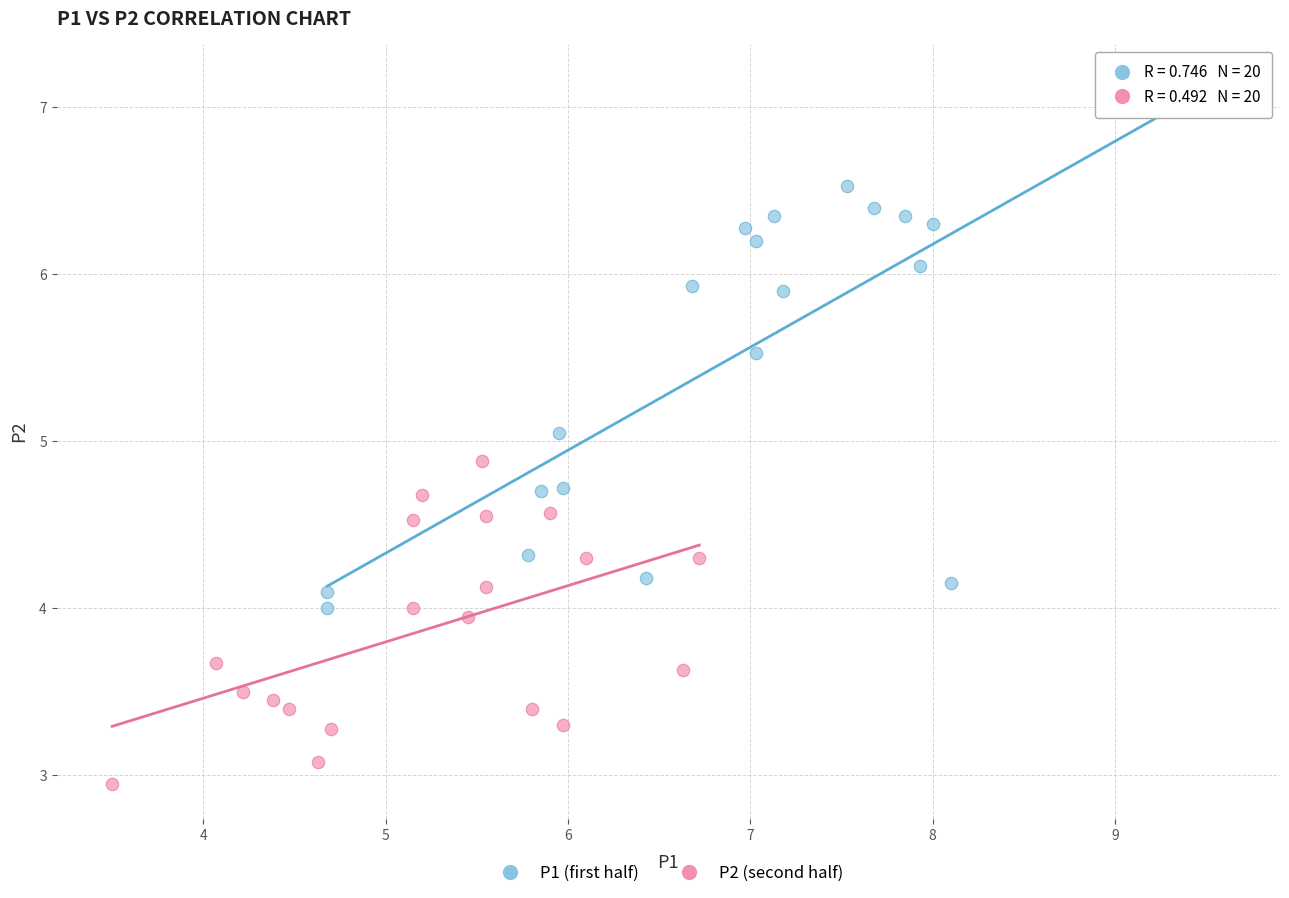

Which series has the widest spread of Y values?

P1 (first half)